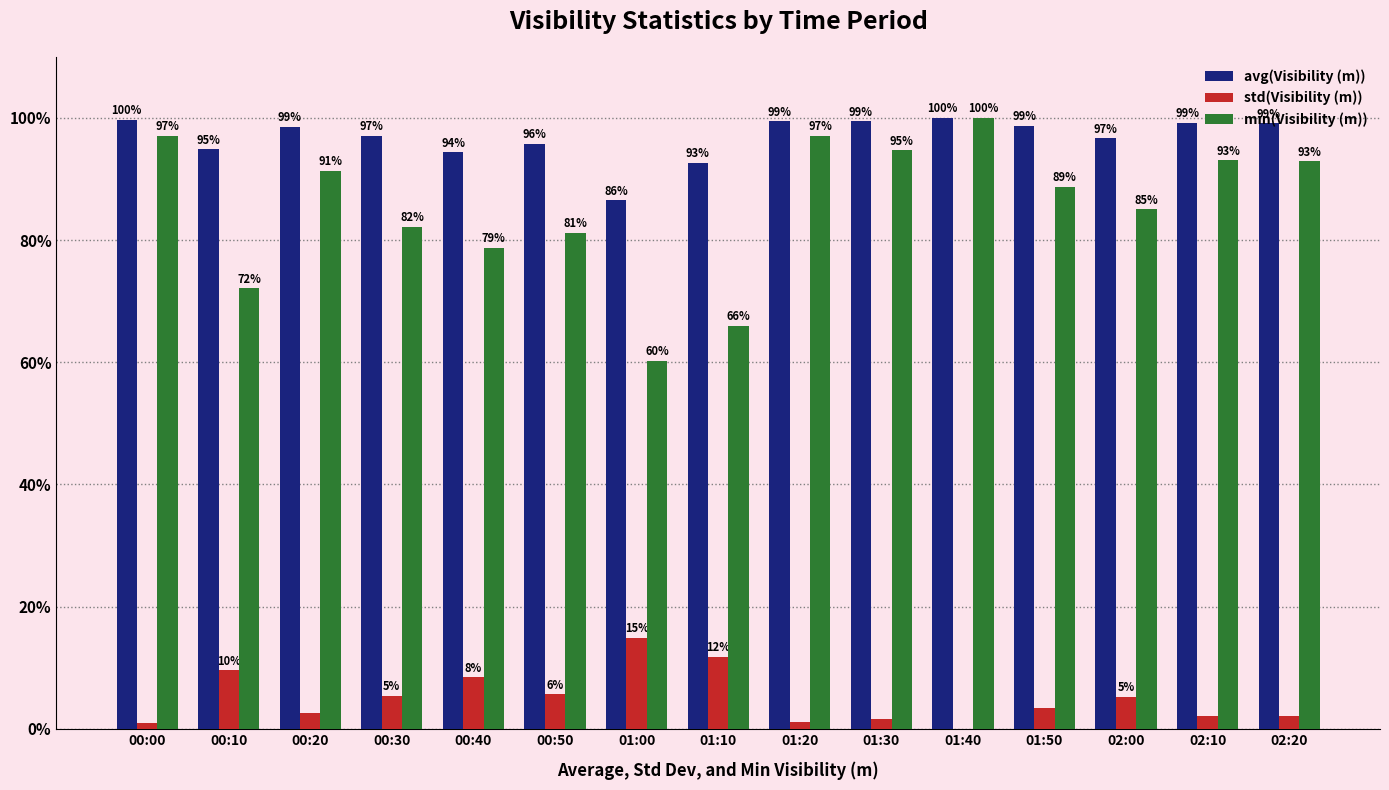

What are all the series names shown in the legend?

avg(Visibility (m)), std(Visibility (m)), min(Visibility (m))